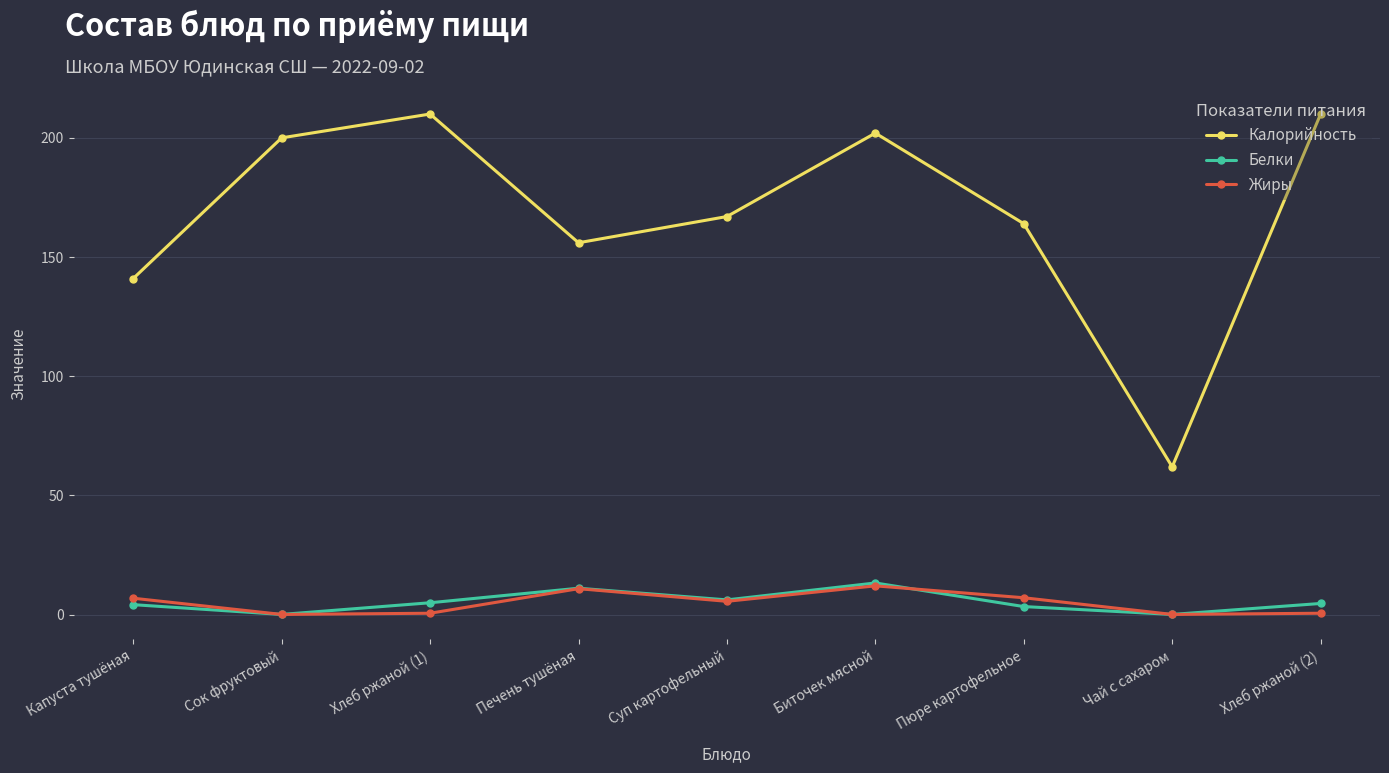

What is the maximum value shown in the chart?

210.0